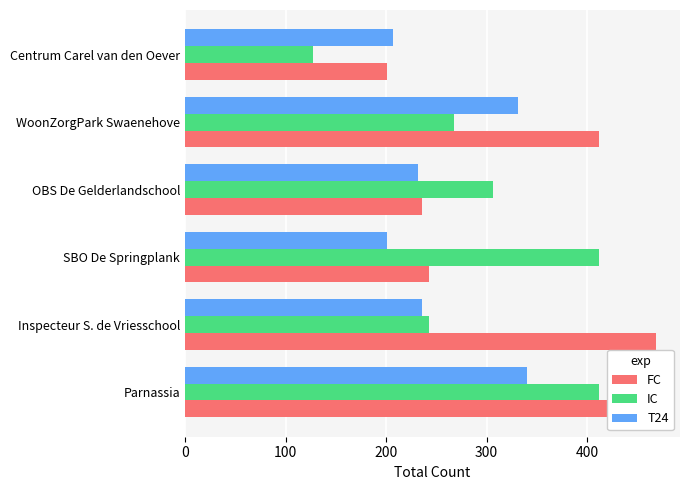

What is the value of the IC bar at the 4th from the left?

306